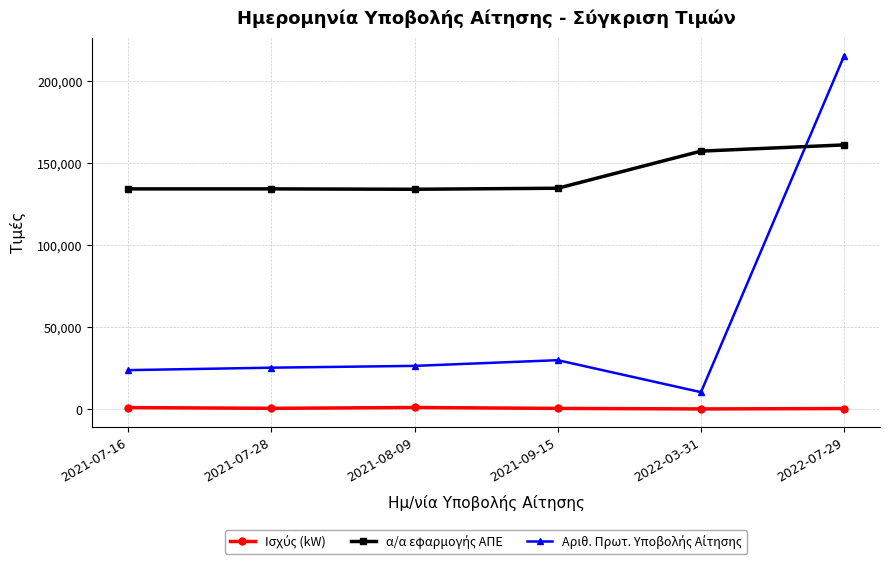

At how many categories does at least one series exceed 88888?

6